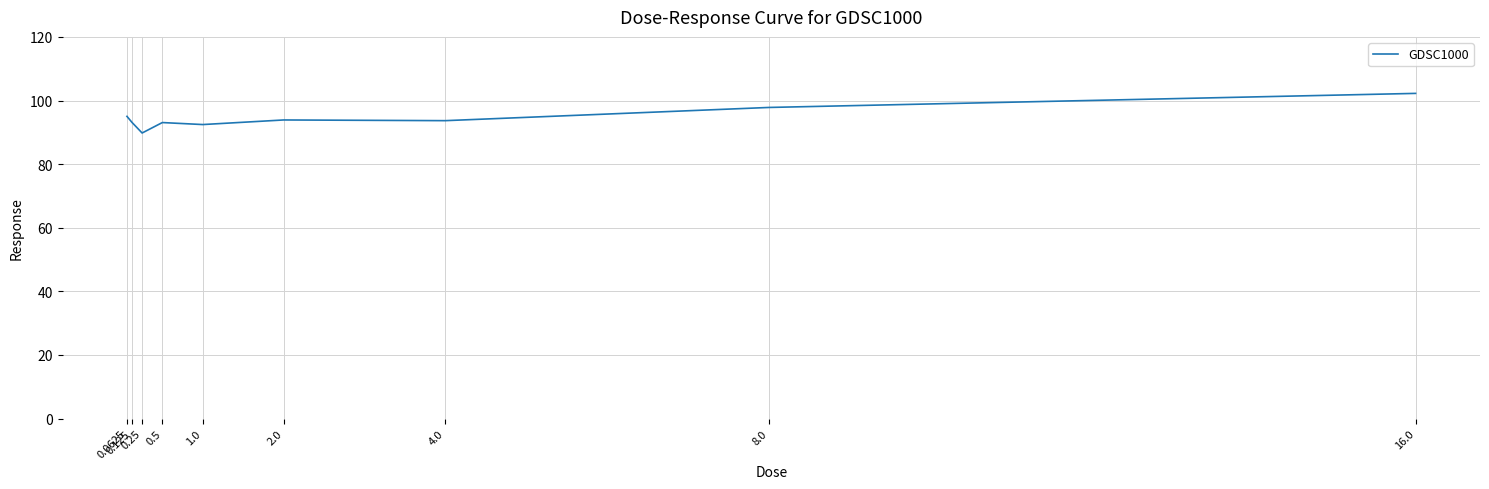

What position from the right is 0.0625?

9